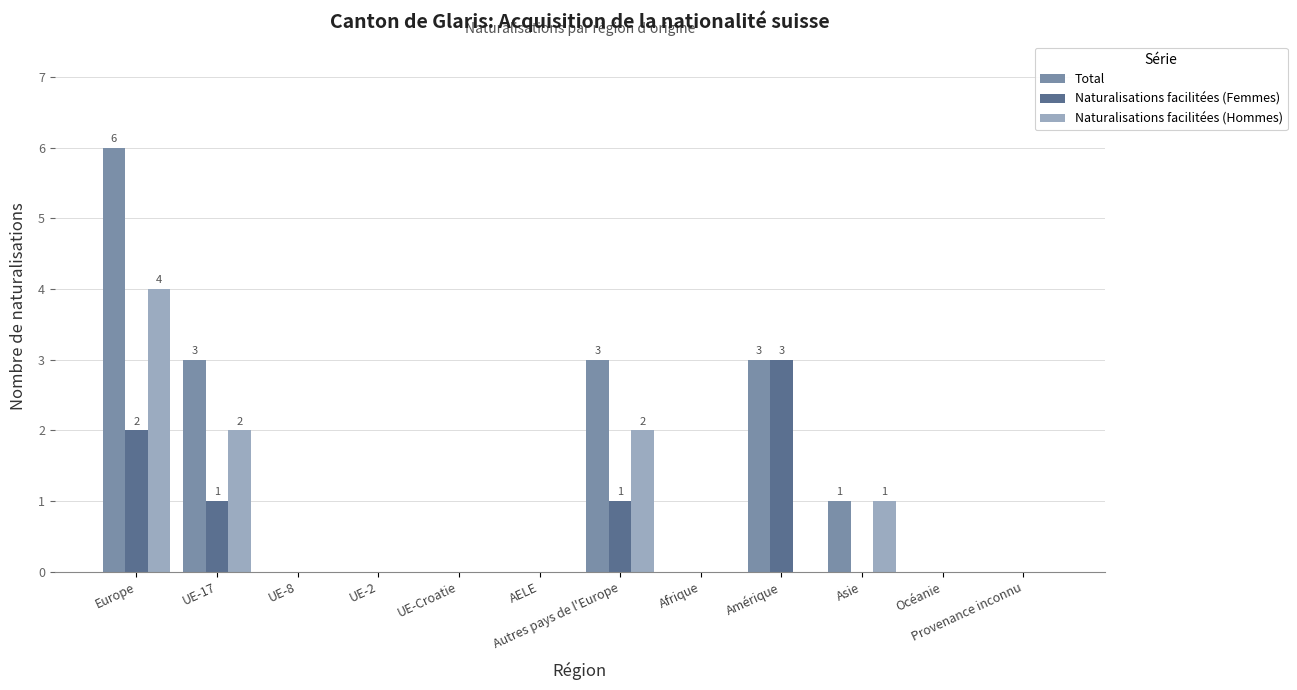

What value does the Naturalisations facilitées (Hommes) series have at Autres pays de l'Europe?

2